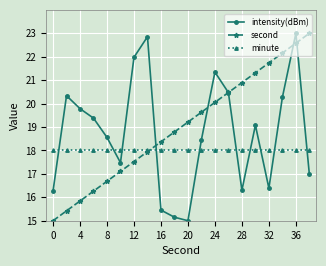

What is the value of the intensity(dBm) point at the 3rd from the left?

19.8